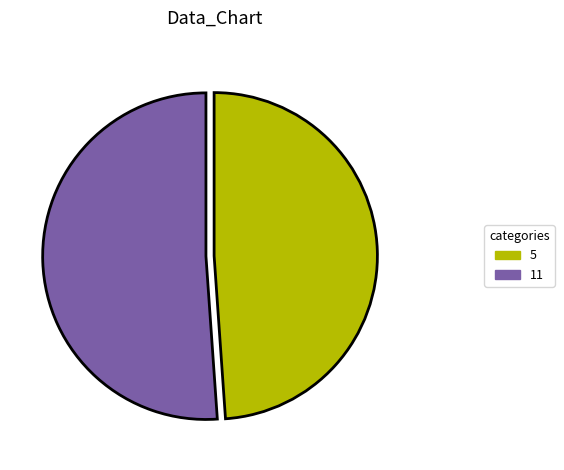

Which category has the smallest portion of the pie?

5